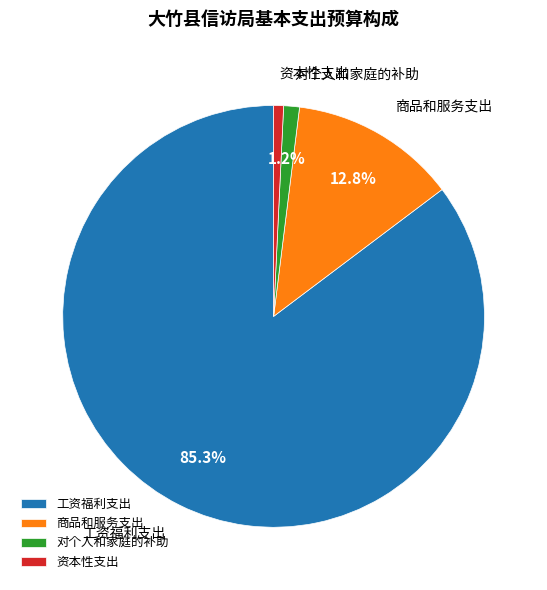

Is 工资福利支出 the majority of the pie?

Yes